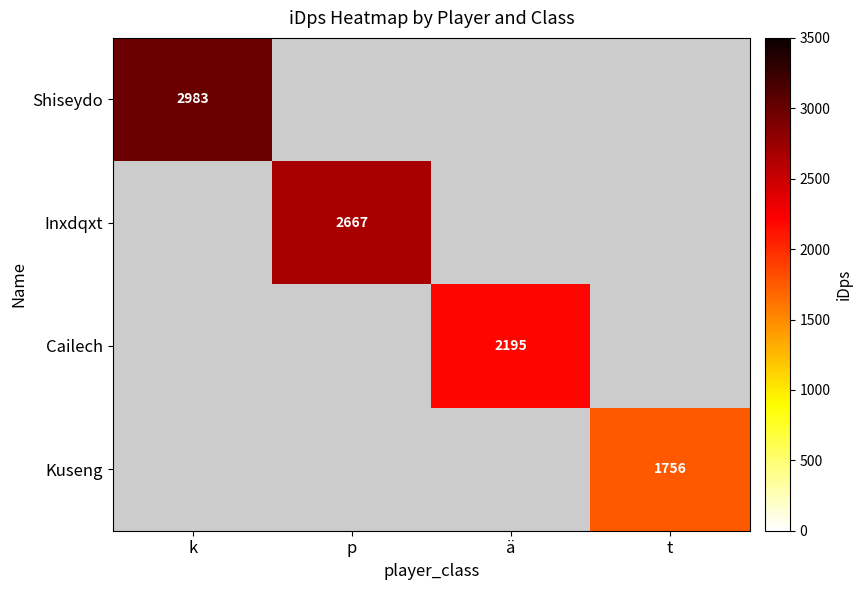

Between k and t, which is larger?

k